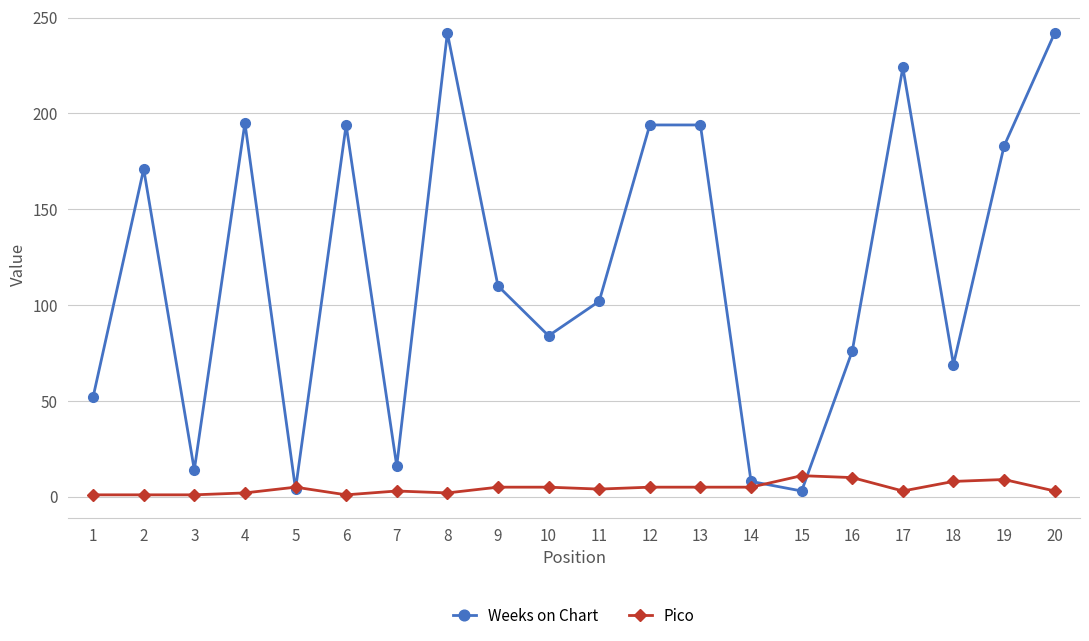

Which series has the widest spread of values?

Weeks on Chart